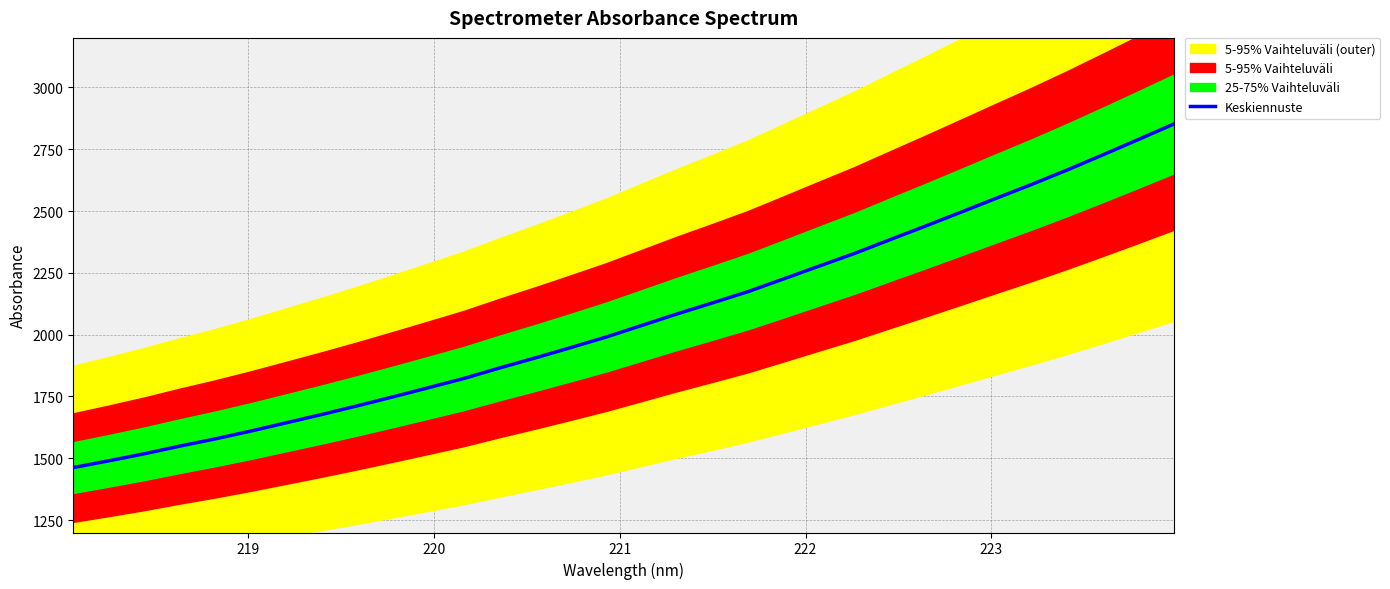

How many data points are above 2036?

16